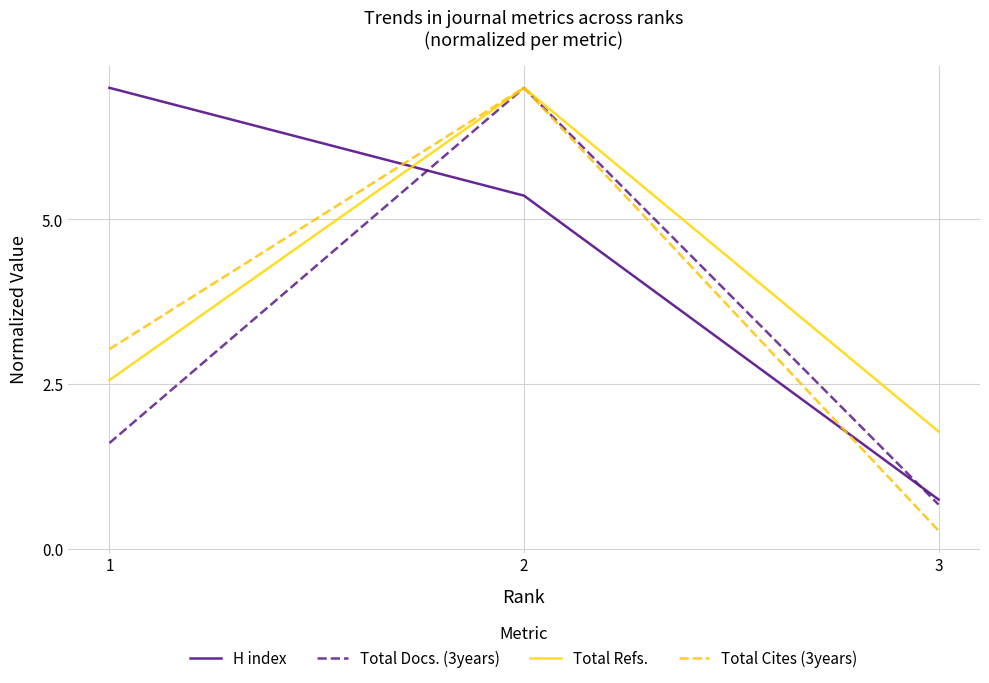

True or false: Total Docs. (3years) has a value of 0.7 at 3.

True